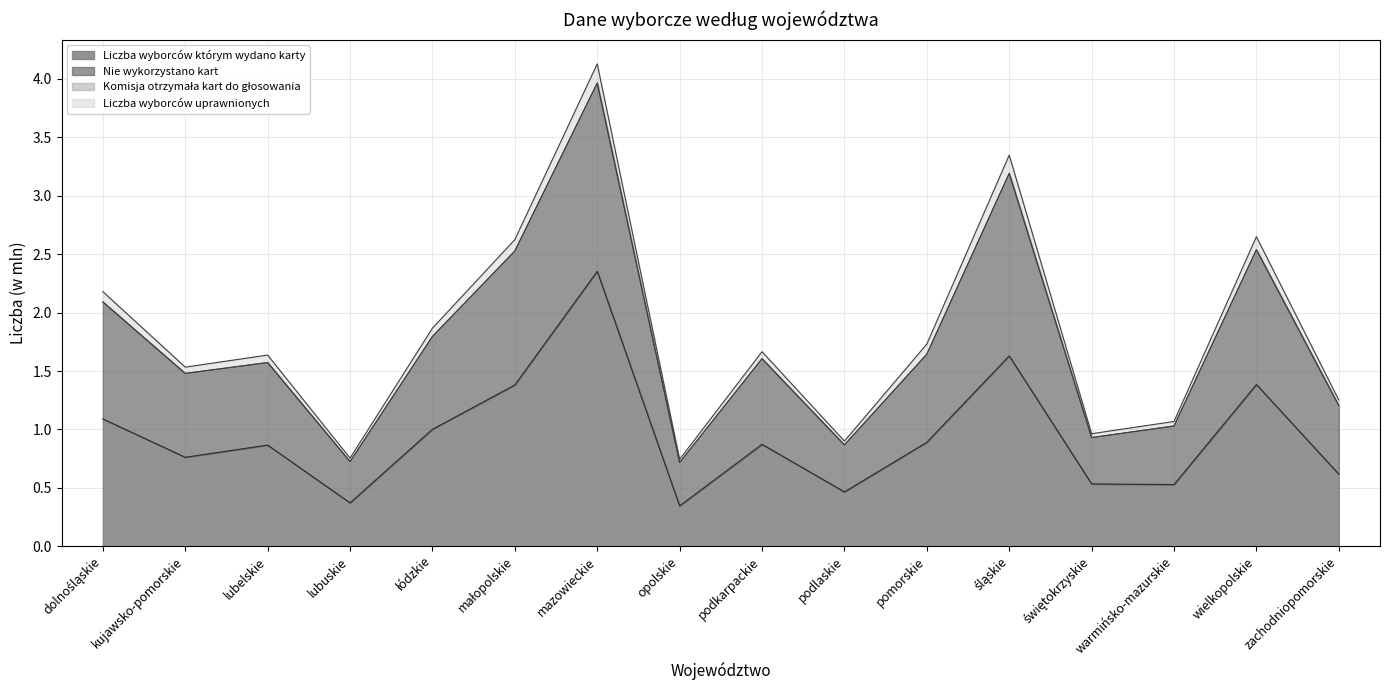

What is the minimum value for Liczba wyborców uprawnionych?

0.7